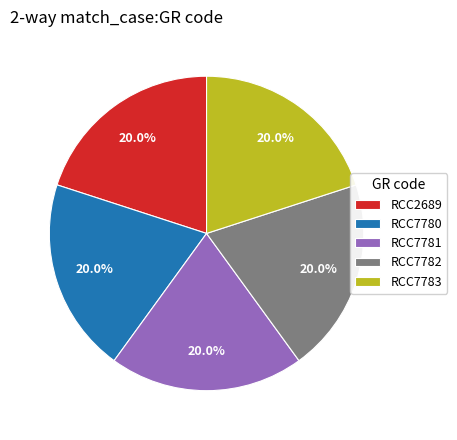

Do RCC7780 and RCC7781 together represent more than half of the pie?

No